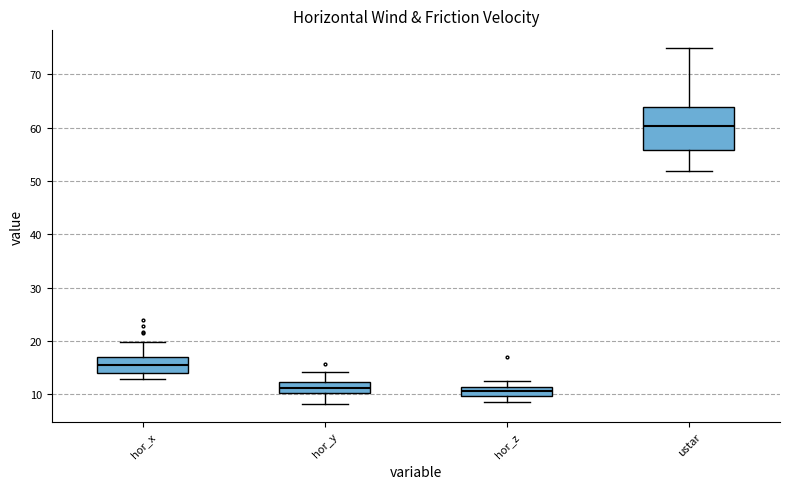

Reading left to right, read every box against the y-axis: the position of its median line, the range the box covers, and the ends of its whiskers. The values are not printed on the chart, so give them approximately, as read against the axis.

hor_x: median 16, box 14 to 17, whiskers 13 to 20
hor_y: median 11, box 10 to 12, whiskers 8 to 14
hor_z: median 11 (inside the box), box 10 to 11, whiskers 9 to 13
ustar: median 60, box 56 to 64, whiskers 52 to 75